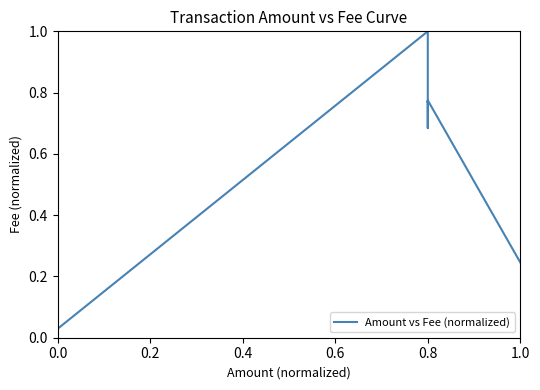

Does the chart have visible grid lines?

No